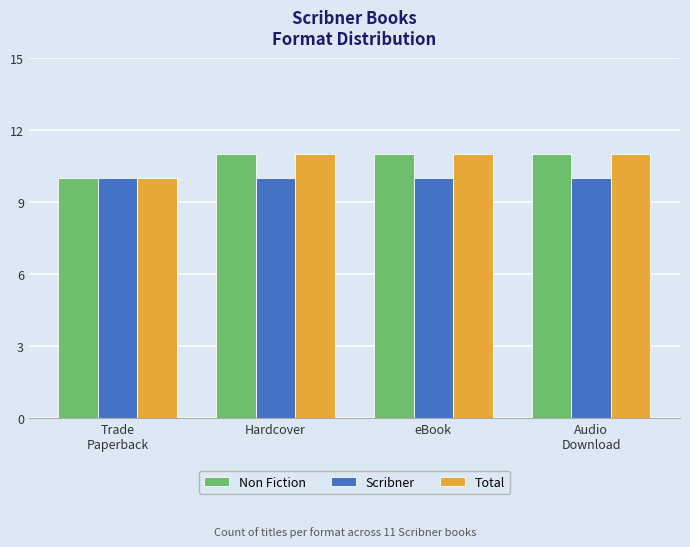

What is the maximum value shown in the chart?

11